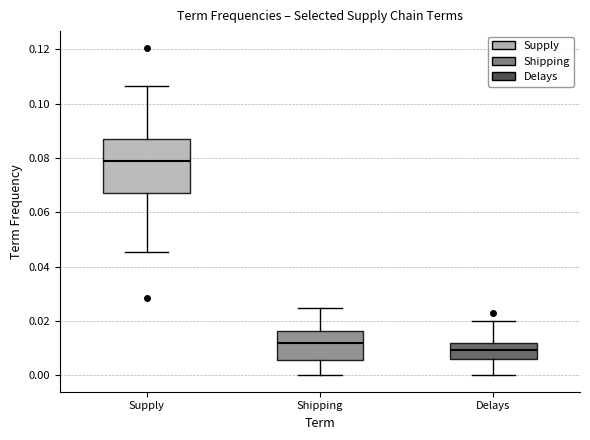

Reading left to right, read every box against the y-axis: the position of its median line, the range the box covers, and the ends of its whiskers. The values are not printed on the chart, so give them approximately, as read against the axis.

Supply: median 0.078, box 0.068 to 0.088, whiskers 0.046 to 0.106
Shipping: median 0.012, box 0.006 to 0.016, whiskers 0.000 to 0.024
Delays: median 0.010, box 0.006 to 0.012, whiskers 0.000 to 0.020